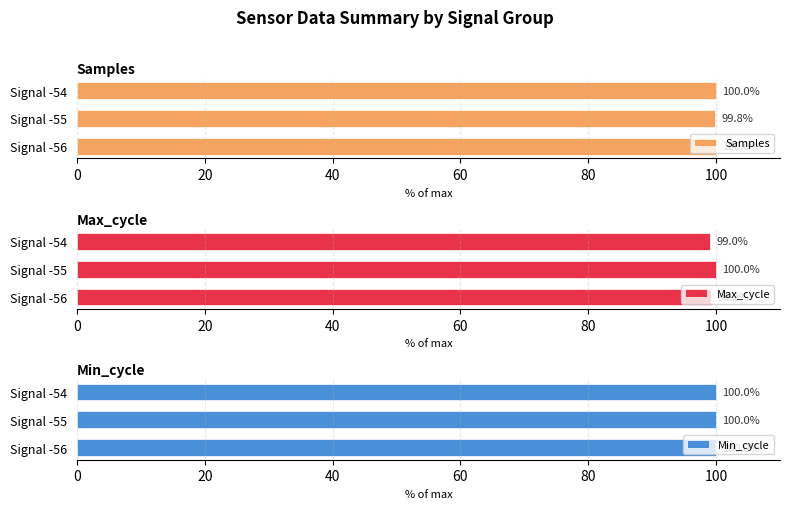

What is the approximate value of Samples at Signal -56?

100.0